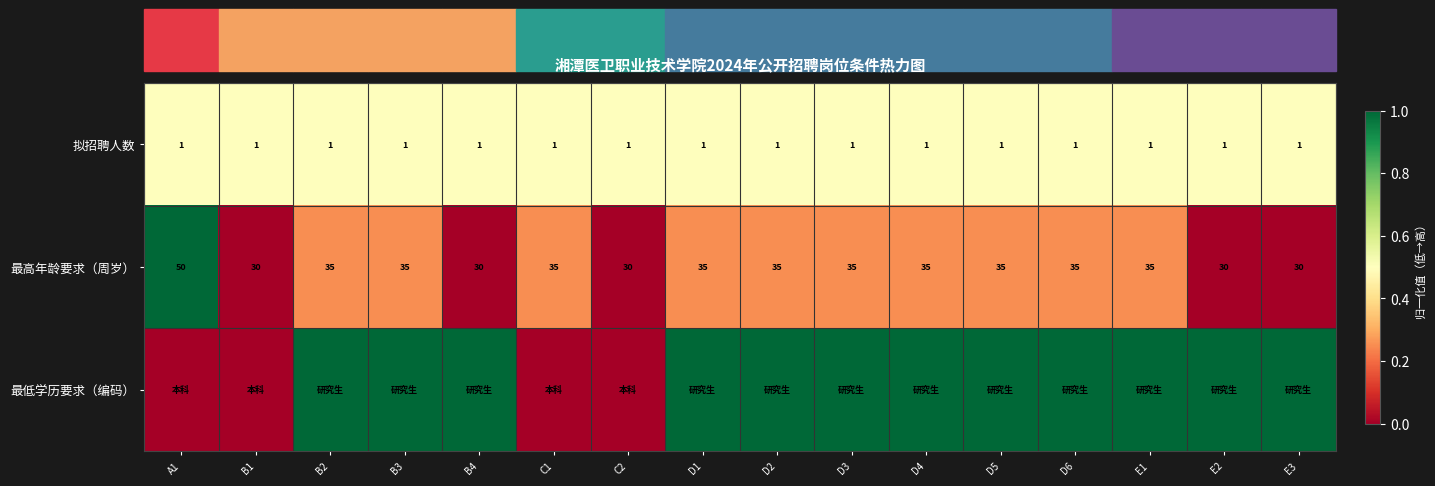

How many 最高年龄要求（周岁） values are between 30 and 35?

15